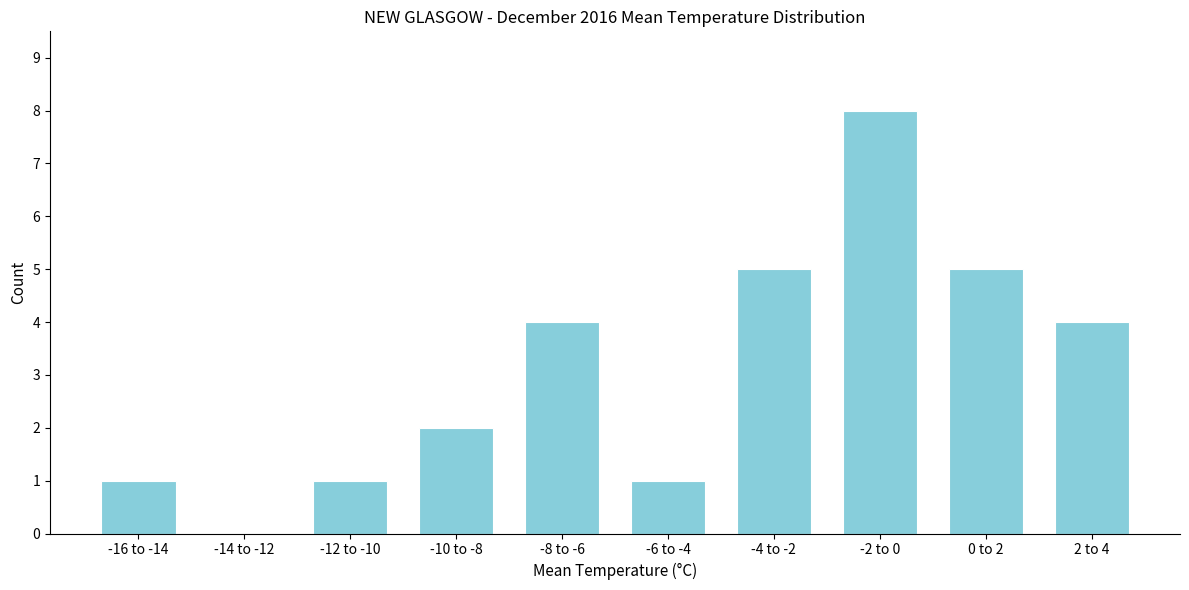

Reading right to left, what are all the values shown in this chart?

2 to 4=4	0 to 2=5	-2 to 0=8	-4 to -2=5	-6 to -4=1	-8 to -6=4	-10 to -8=2	-12 to -10=1	-14 to -12=0	-16 to -14=1